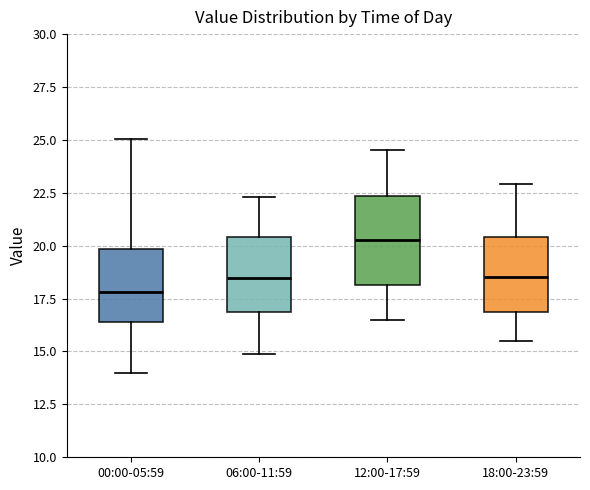

Reading left to right, transcribe this box plot: for each box, give where its median line is, the range the box spans, and where its two whiskers end, as read against the y-axis. The values are not printed on the chart, so give them approximately, as read against the axis.

00:00-05:59: median 18.0, box 16.5 to 20.0, whiskers 14.0 to 25.0
06:00-11:59: median 18.5, box 17.0 to 20.5, whiskers 15.0 to 22.5
12:00-17:59: median 20.5, box 18.0 to 22.5, whiskers 16.5 to 24.5
18:00-23:59: median 18.5, box 17.0 to 20.5, whiskers 15.5 to 23.0